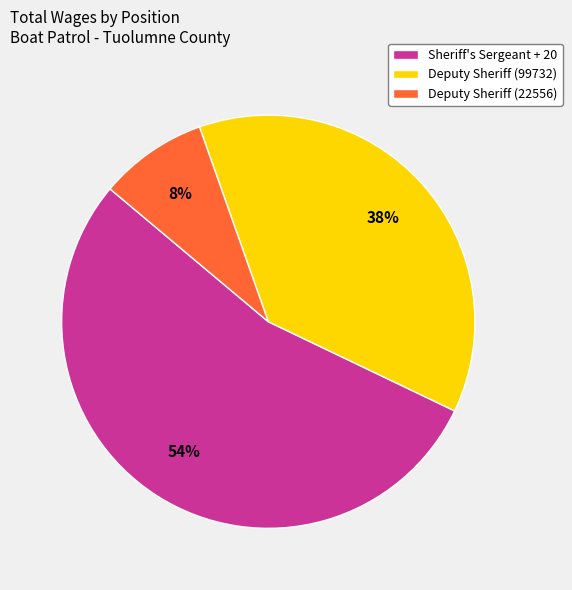

What is the ratio of the value at Sheriff's Sergeant + 20 to the value at Deputy Sheriff (99732)?

1.4